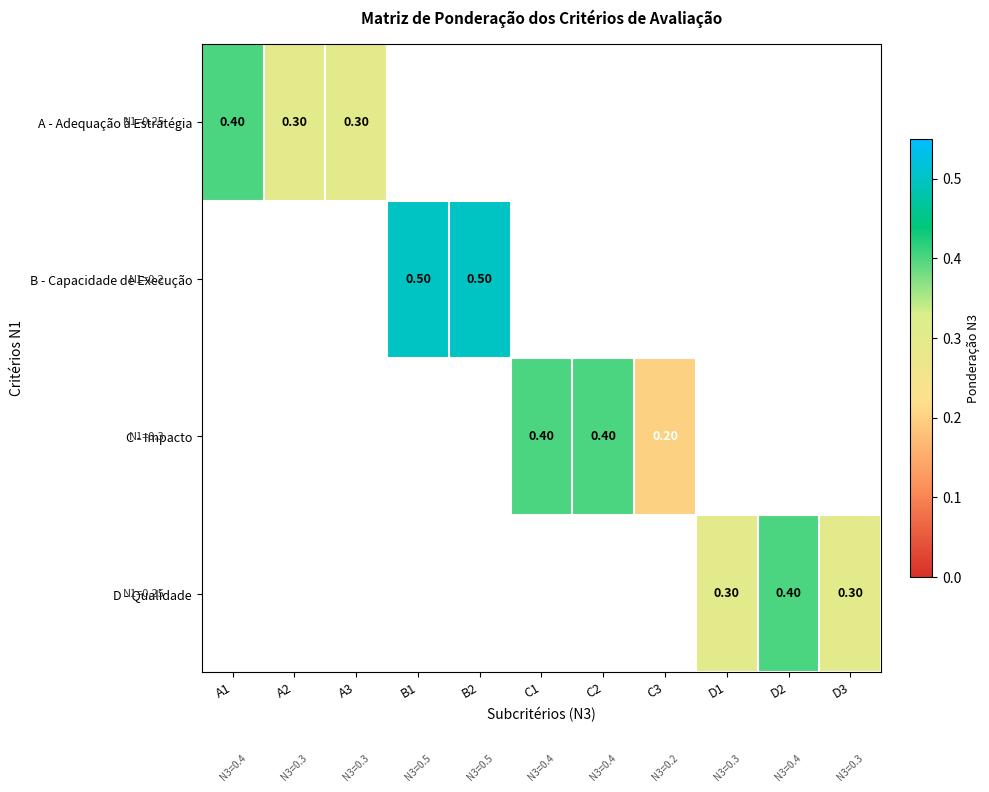

Is the value of A - Adequação à Estratégia at B1 greater than the value of B - Capacidade de Execução at A2?

No